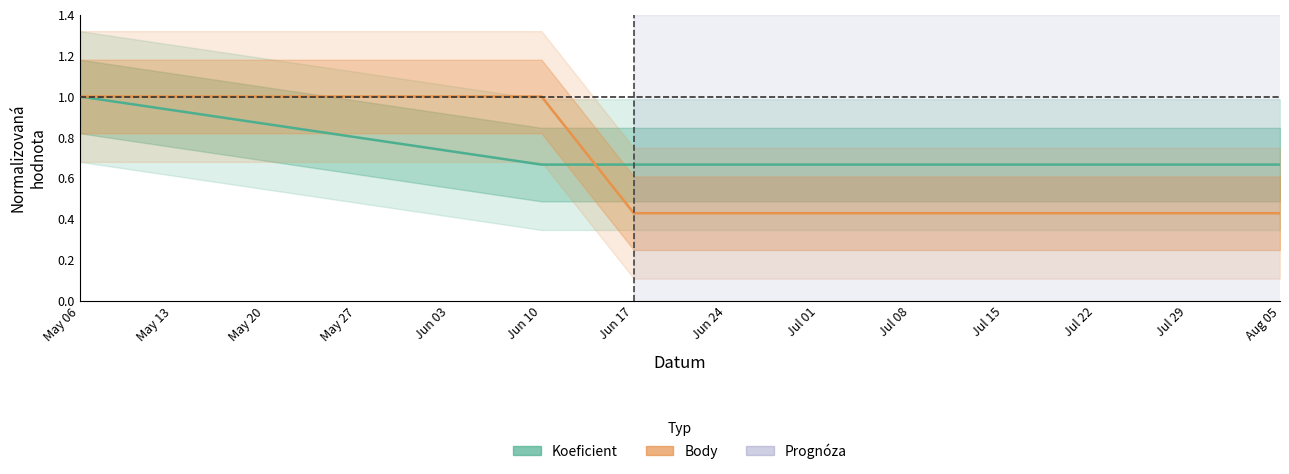

What is the smallest value displayed?

0.4